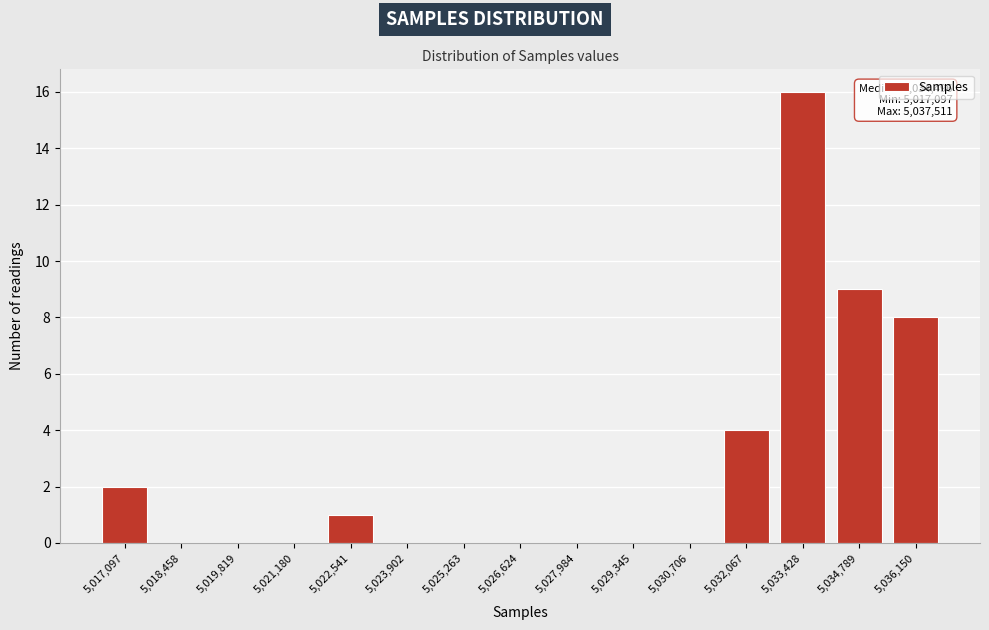

Reading left to right, extract all data points from this chart.

5,017,097=2	5,018,458=0	5,019,819=0	5,021,180=0	5,022,541=1	5,023,902=0	5,025,263=0	5,026,624=0	5,027,984=0	5,029,345=0	5,030,706=0	5,032,067=4	5,033,428=16	5,034,789=9	5,036,150=8